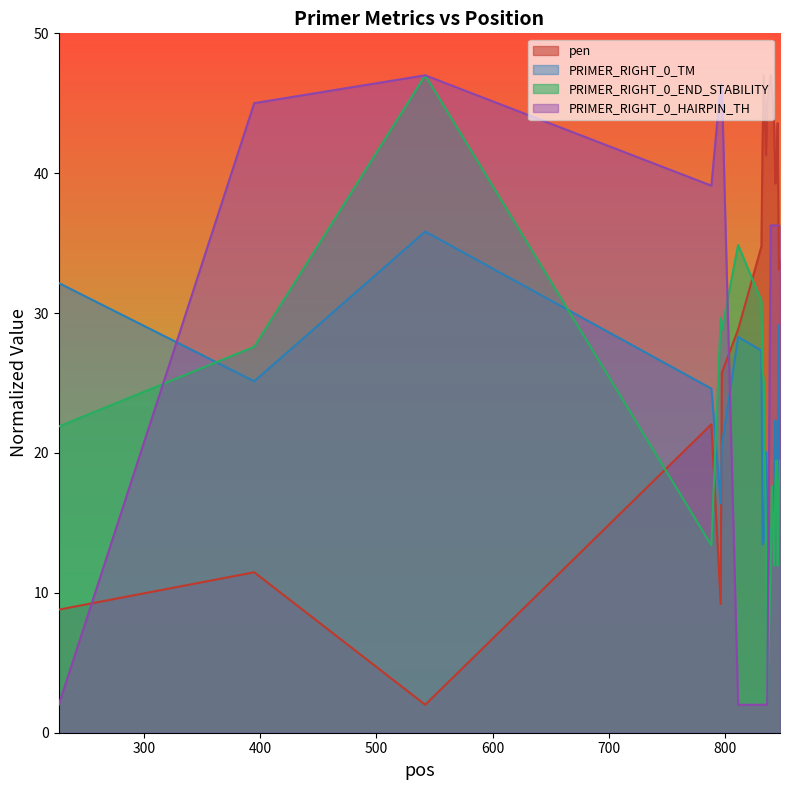

Which series has the largest total across all categories?

pen